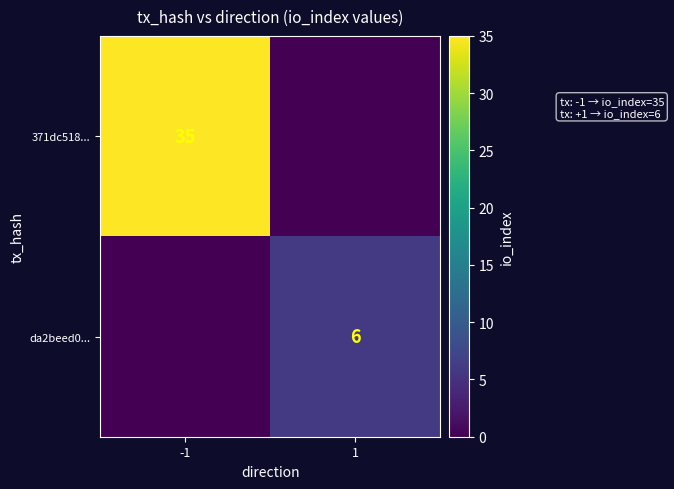

Is it true that da2beed0... equals 10 at 1?

False